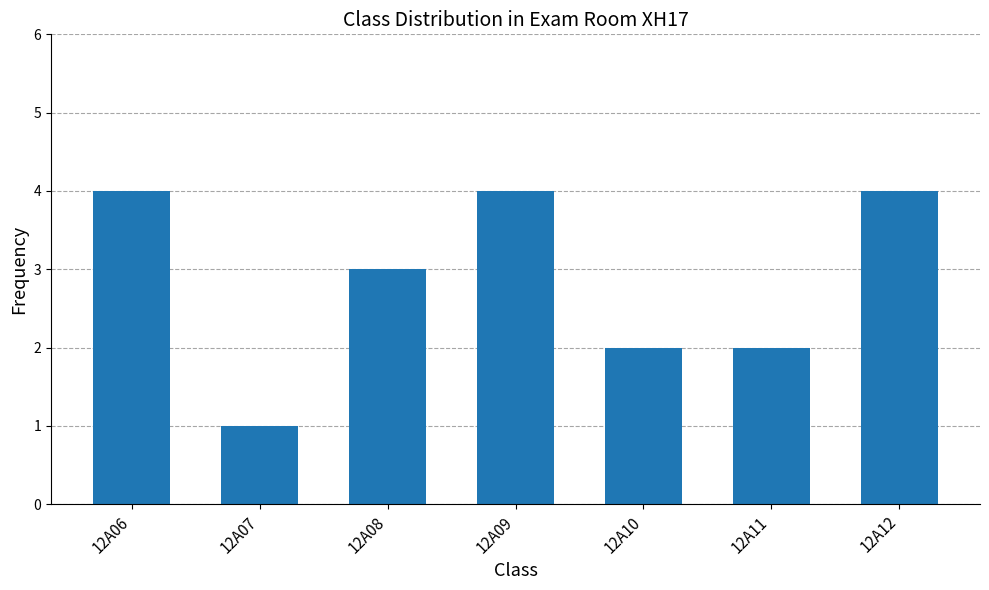

What is the minimum value shown in the chart?

1